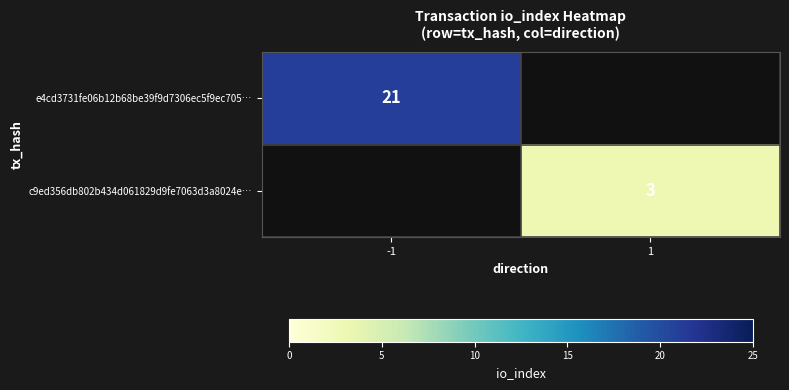

How many categories are shown in the chart?

2